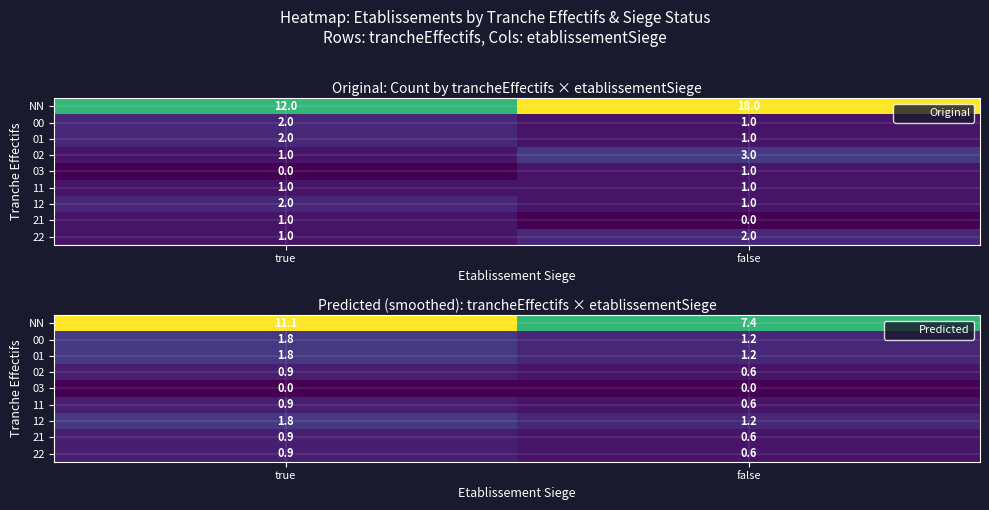

Which category has the lowest value in the 11 series?

false